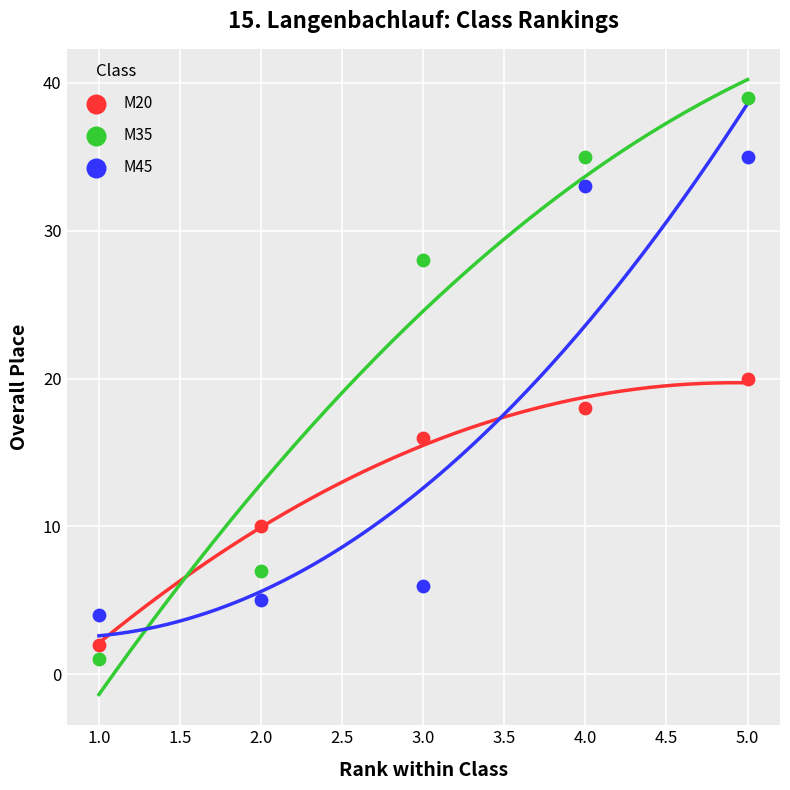

Across all data points, what is the range of X values (max minus min)?

4